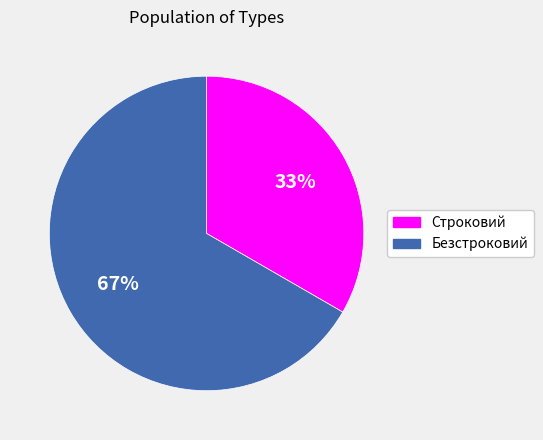

Rank the categories by value from lowest to highest.

Строковий, Безстроковий